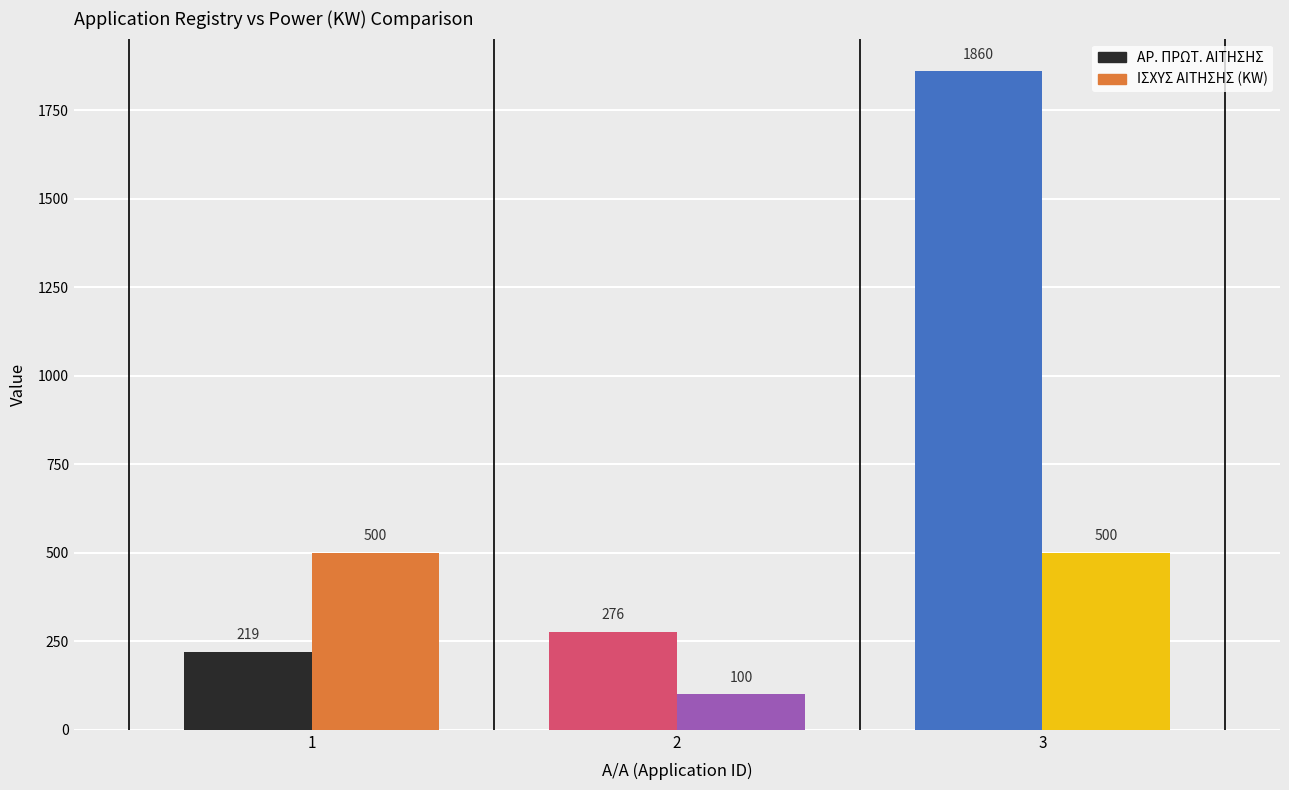

What is the value of the ΙΣΧΥΣ ΑΙΤΗΣΗΣ (KW) bar at the 3rd from the left?

500